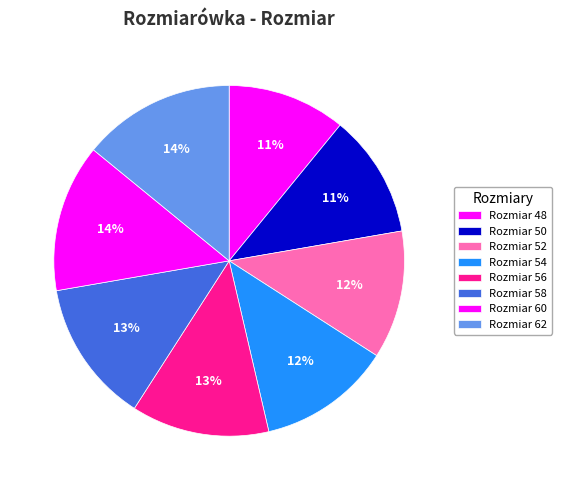

Count the number of slices in the pie.

8